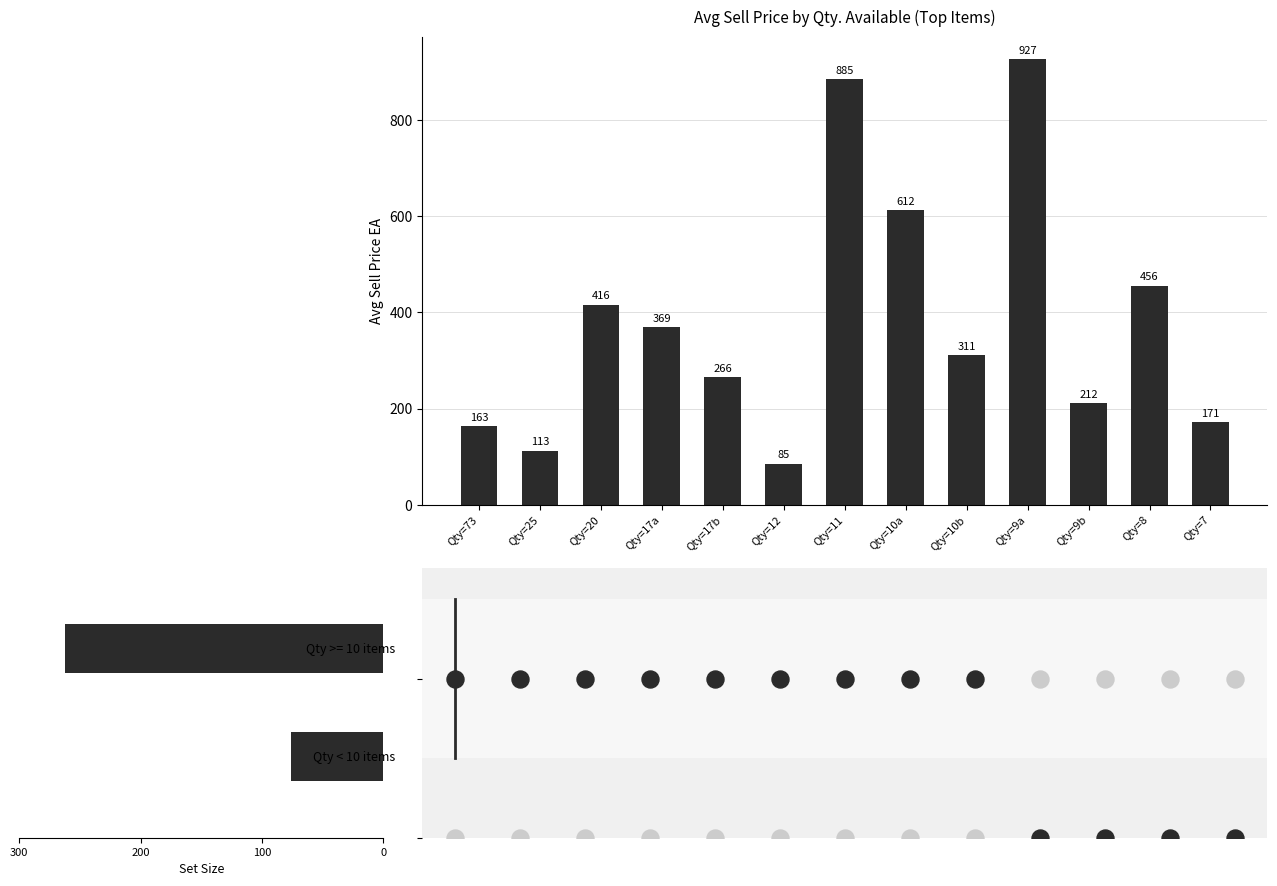

What is the ratio of the value at Qty=9a to the value at Qty=7?

5.4